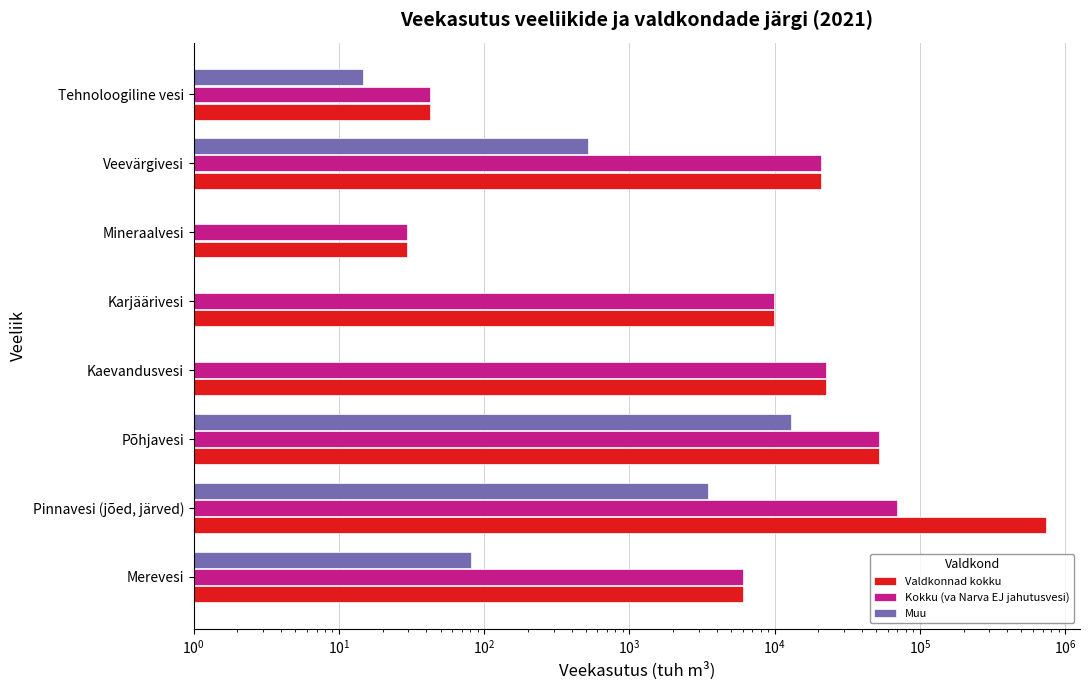

Which series has the largest total across all categories?

Valdkonnad kokku